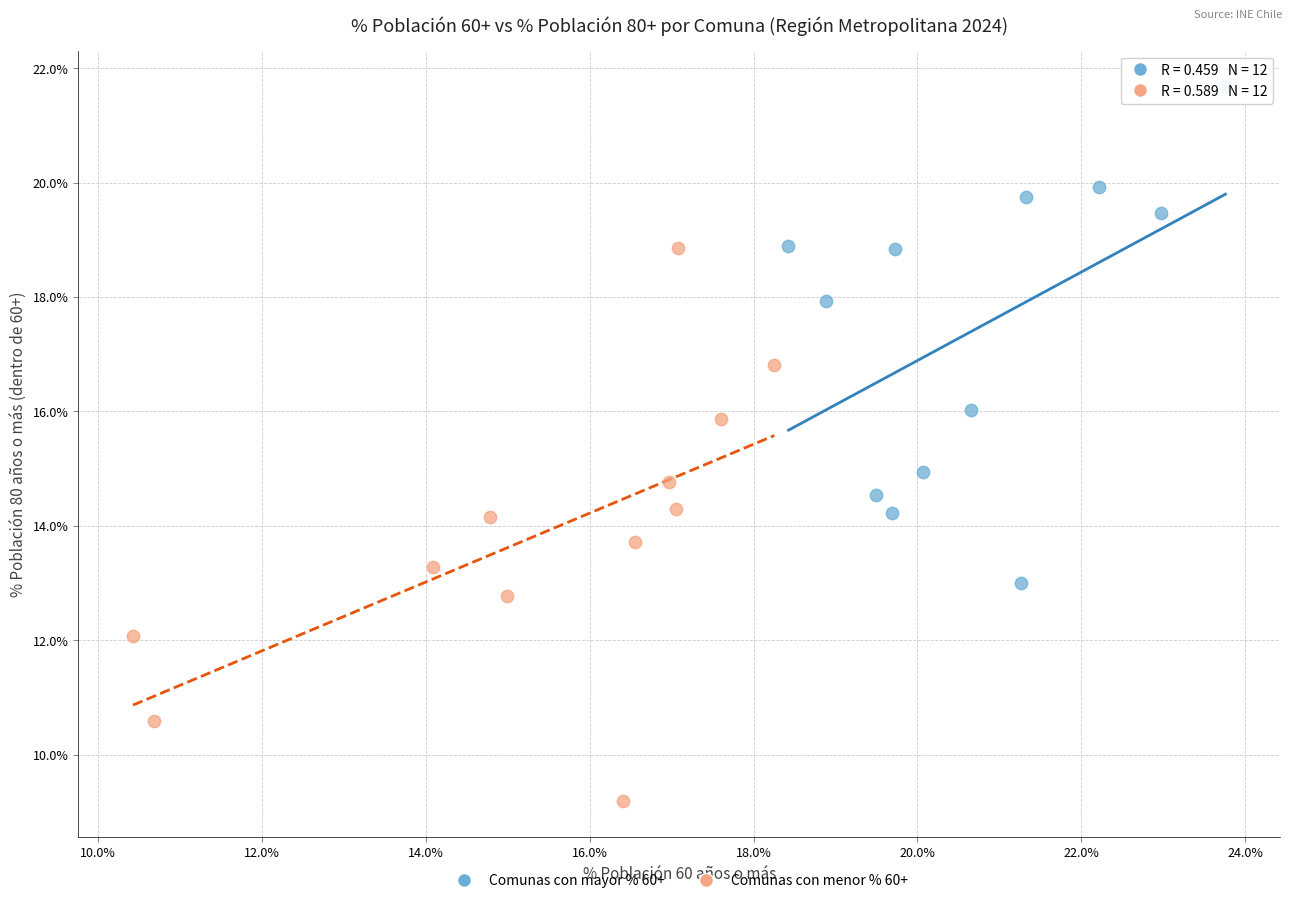

Which series has the widest spread of Y values?

Comunas con menor % 60+